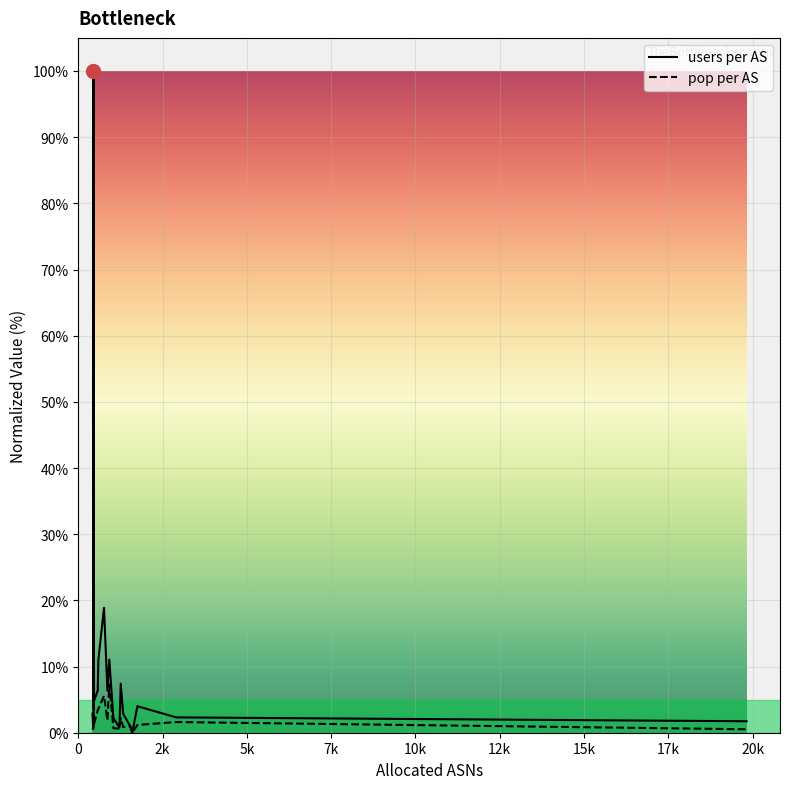

List the series in order of their peak value, lowest first.

users per AS, pop per AS